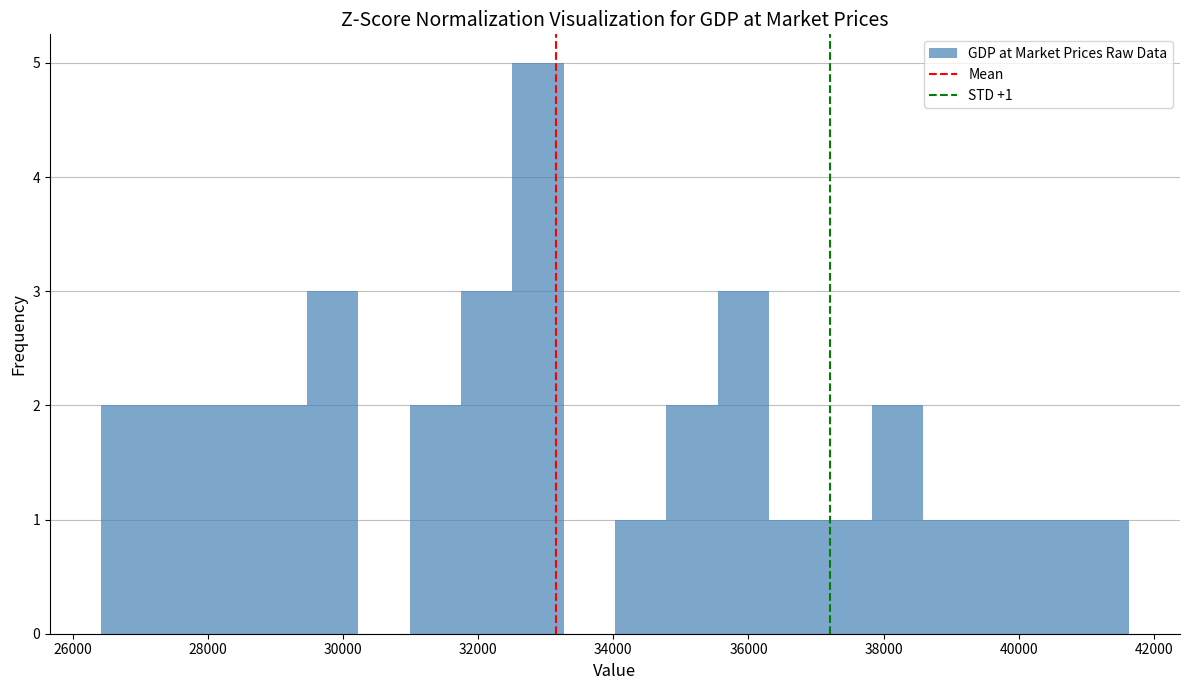

Read against the x-axis, roughly where is the centre of the tallest bar?

32800